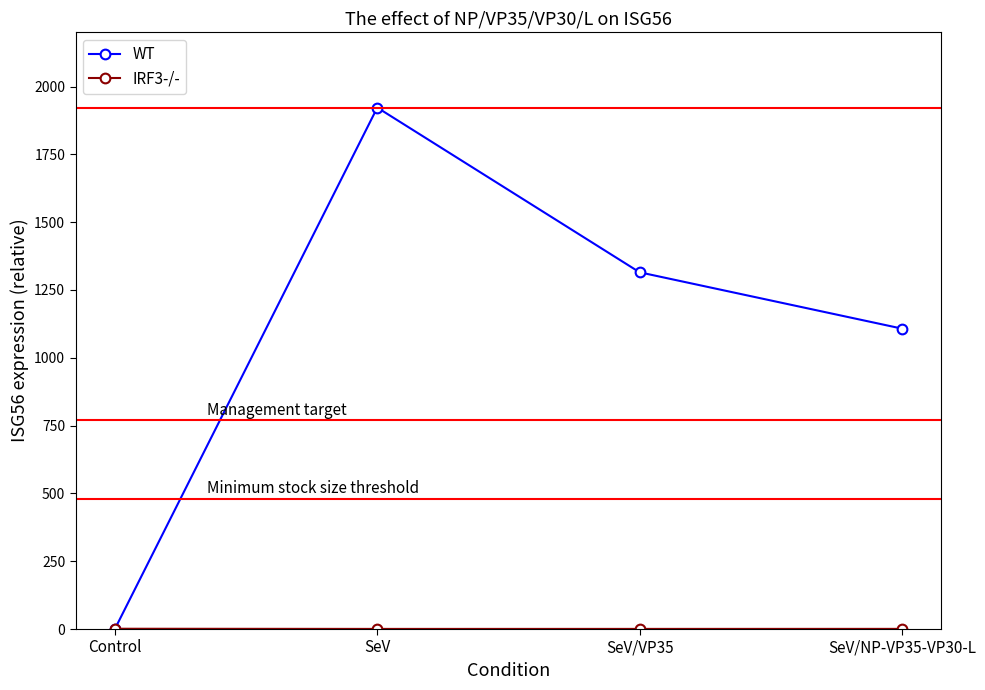

Where is the first local maximum for WT?

SeV